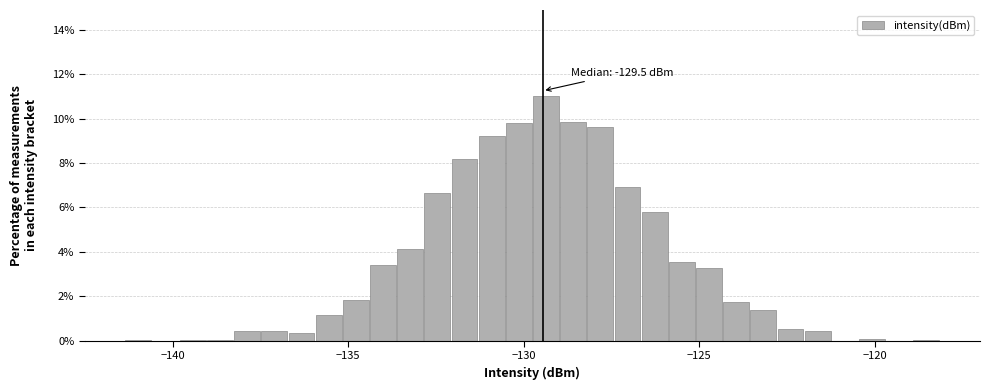

Read against the x-axis, roughly where is the centre of the tallest bar?

-129.5